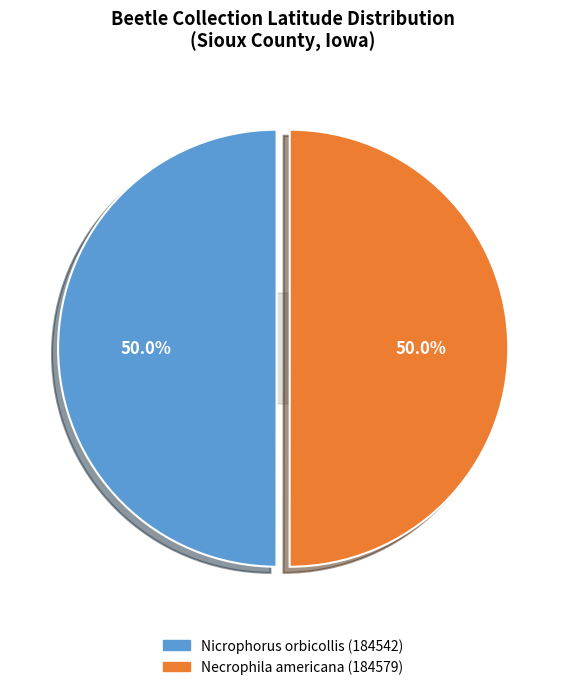

Combined, what portion of the pie is Necrophila americana (184579) and Nicrophorus orbicollis (184542)?

100.0%